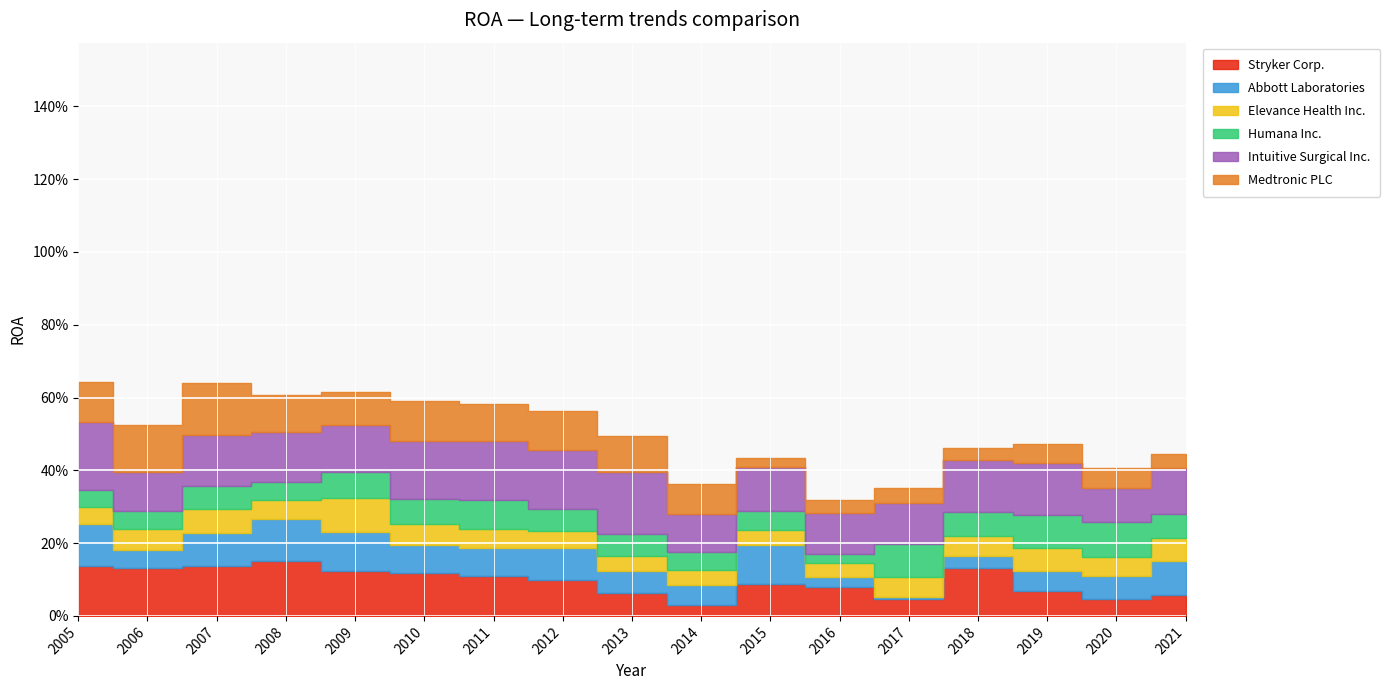

Reading left to right, list all the values displayed in this chart.

Stryker Corp.: 2005=0.1	2006=0.1	2007=0.1	2008=0.2	2009=0.1	2010=0.1	2011=0.1	2012=0.1	2013=0.1	2014=0.0	2015=0.1	2016=0.1	2017=0.0	2018=0.1	2019=0.1	2020=0.0	2021=0.1
Abbott Laboratories: 2005=0.1	2006=0.0	2007=0.1	2008=0.1	2009=0.1	2010=0.1	2011=0.1	2012=0.1	2013=0.1	2014=0.1	2015=0.1	2016=0.0	2017=0.0	2018=0.0	2019=0.1	2020=0.1	2021=0.1
Elevance Health Inc.: 2005=0.0	2006=0.1	2007=0.1	2008=0.1	2009=0.1	2010=0.1	2011=0.1	2012=0.0	2013=0.0	2014=0.0	2015=0.0	2016=0.0	2017=0.1	2018=0.1	2019=0.1	2020=0.1	2021=0.1
Humana Inc.: 2005=0.0	2006=0.0	2007=0.1	2008=0.0	2009=0.1	2010=0.1	2011=0.1	2012=0.1	2013=0.1	2014=0.0	2015=0.1	2016=0.0	2017=0.1	2018=0.1	2019=0.1	2020=0.1	2021=0.1
Intuitive Surgical Inc.: 2005=0.2	2006=0.1	2007=0.1	2008=0.1	2009=0.1	2010=0.2	2011=0.2	2012=0.2	2013=0.2	2014=0.1	2015=0.1	2016=0.1	2017=0.1	2018=0.1	2019=0.1	2020=0.1	2021=0.1
Medtronic PLC: 2005=0.1	2006=0.1	2007=0.1	2008=0.1	2009=0.1	2010=0.1	2011=0.1	2012=0.1	2013=0.1	2014=0.1	2015=0.0	2016=0.0	2017=0.0	2018=0.0	2019=0.1	2020=0.1	2021=0.0